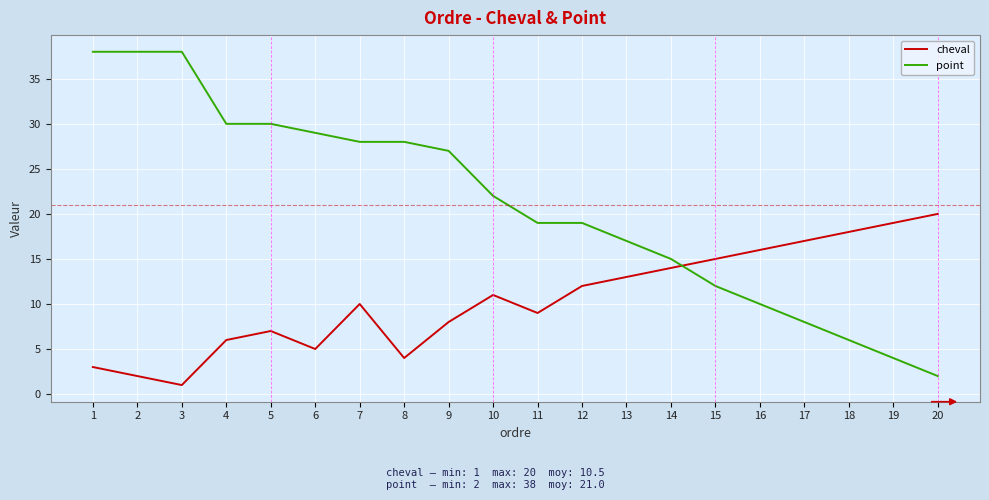

What is the maximum value for cheval?

20